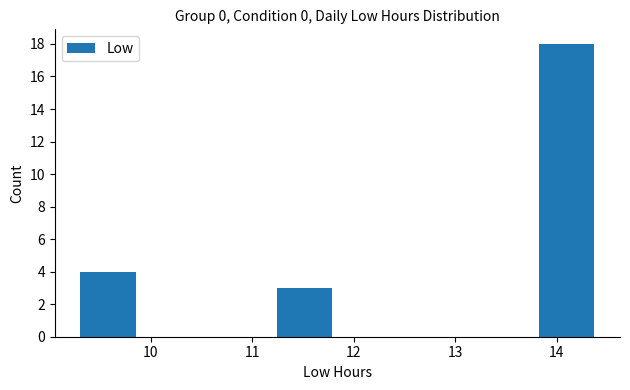

What is the sum of all values?

25